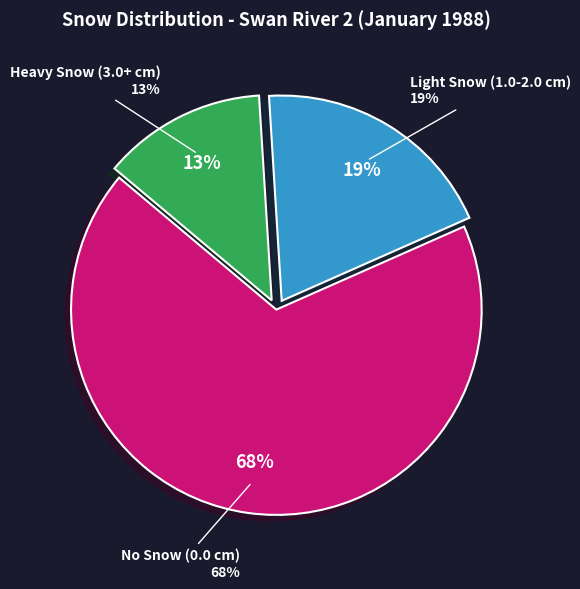

Does Day 13 account for over 50% of the chart?

No